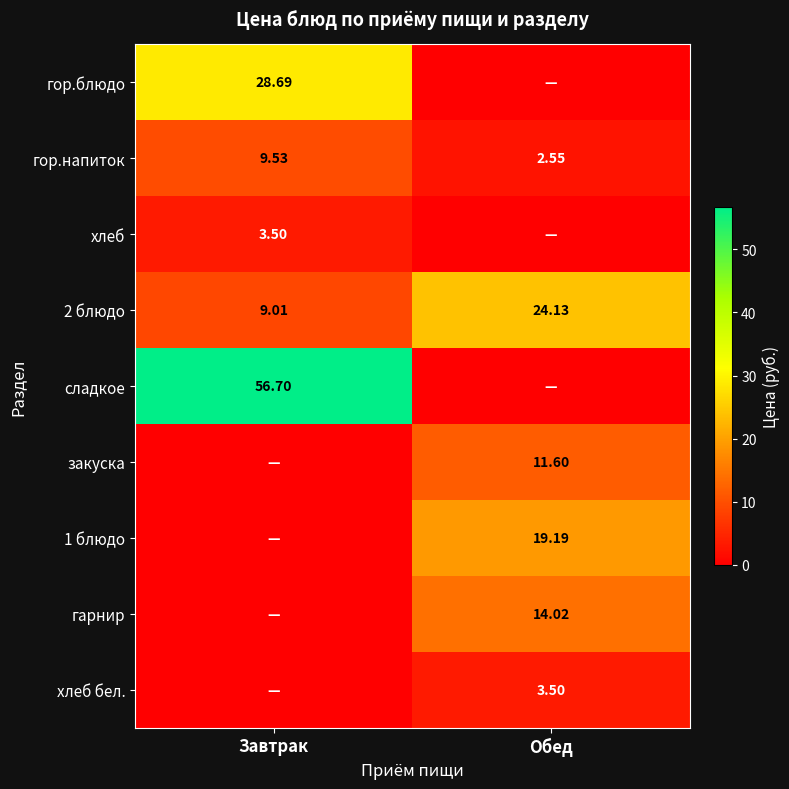

List the labels in order of гор.напиток value, smallest first.

Обед, Завтрак